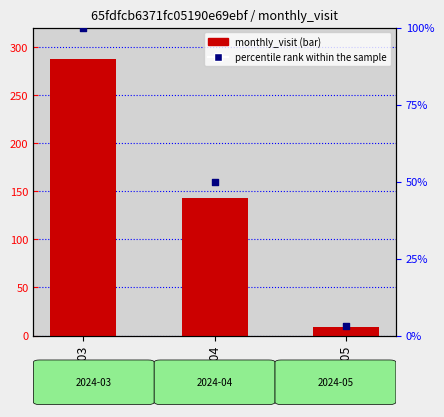

What is the total value across all series at 2024-03?

387.0